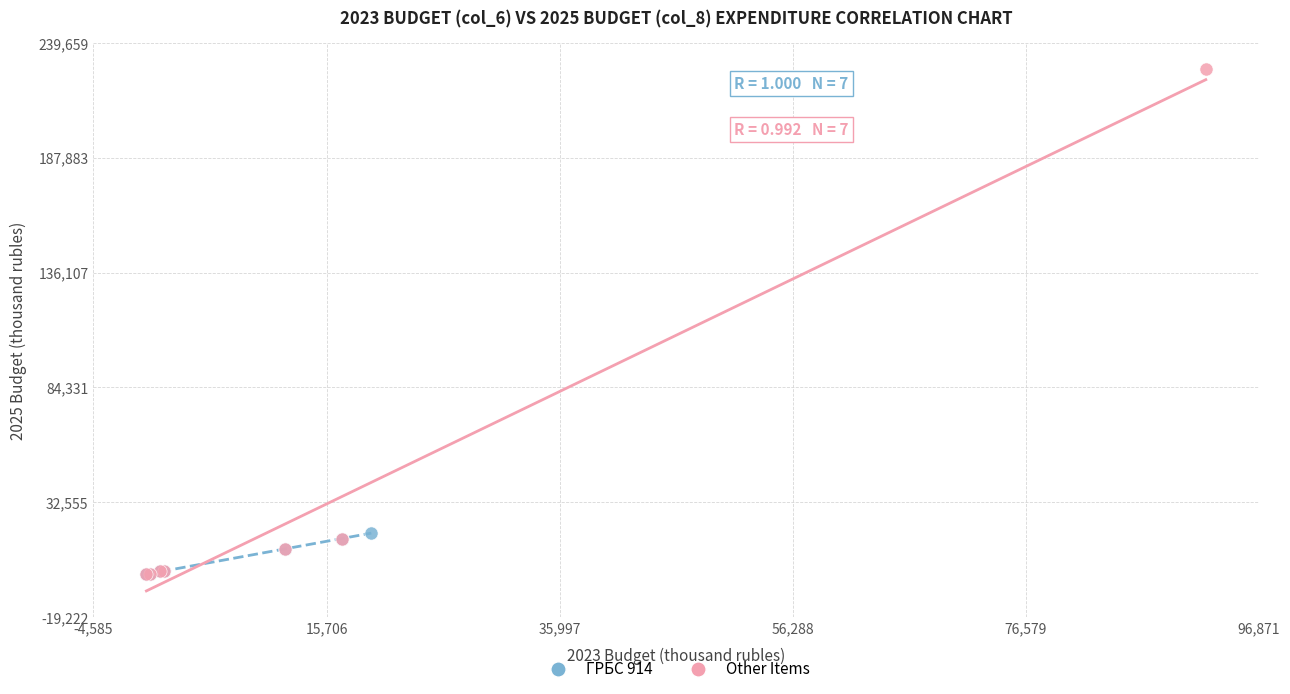

What are all the series names shown in the legend?

ГРБС 914, Other Items